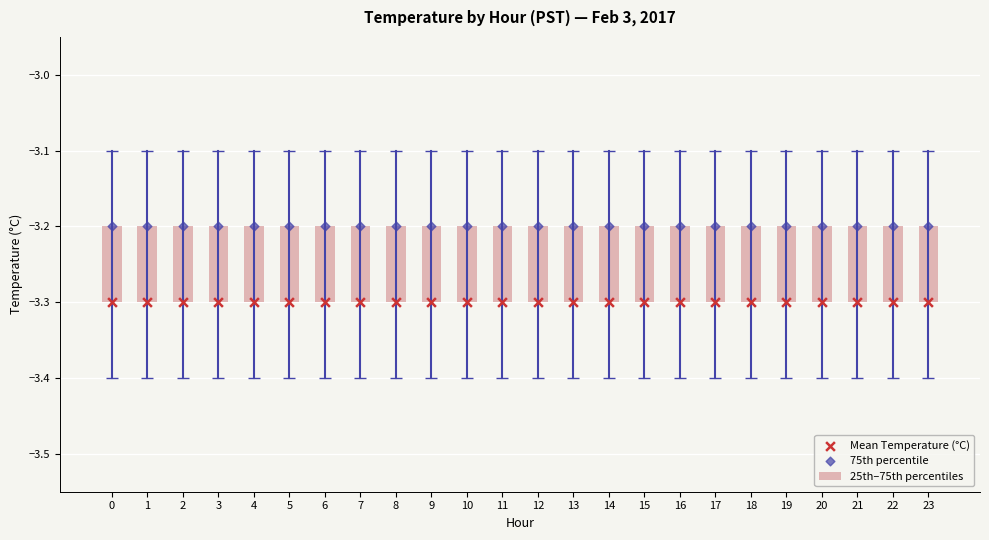

Which series has the widest spread of Y values?

25th–75th percentiles